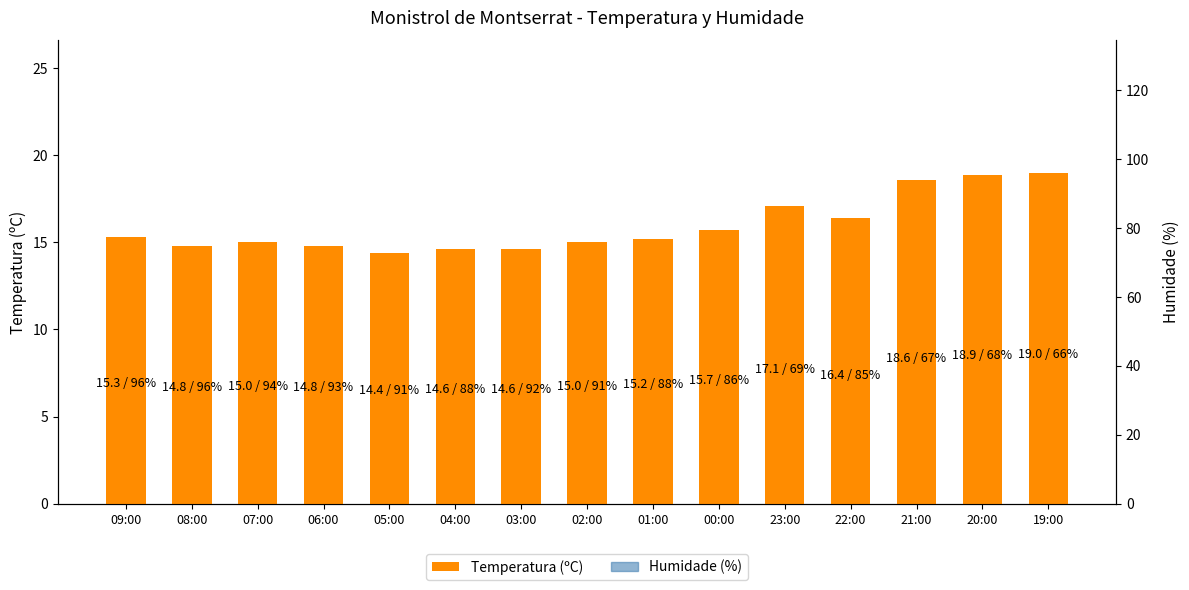

Reading right to left, transcribe all the data shown in this chart.

Temperatura (ºC): 19:00=19.0	20:00=18.9	21:00=18.6	22:00=16.4	23:00=17.1	00:00=15.7	01:00=15.2	02:00=15.0	03:00=14.6	04:00=14.6	05:00=14.4	06:00=14.8	07:00=15.0	08:00=14.8	09:00=15.3
Humidade (%): 19:00=66.0	20:00=68.0	21:00=67.0	22:00=85.0	23:00=69.0	00:00=86.0	01:00=88.0	02:00=91.0	03:00=92.0	04:00=88.0	05:00=91.0	06:00=93.0	07:00=94.0	08:00=96.0	09:00=96.0